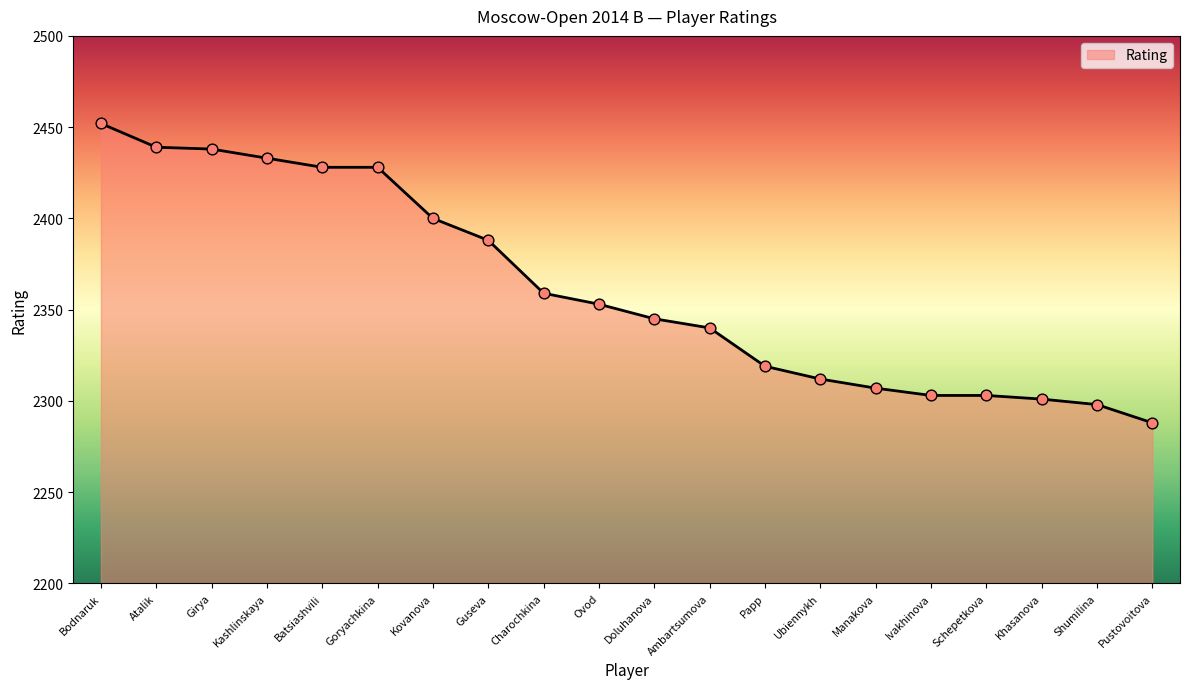

Approximately how many times larger is the value at Papp compared to Kovanova?

1.0